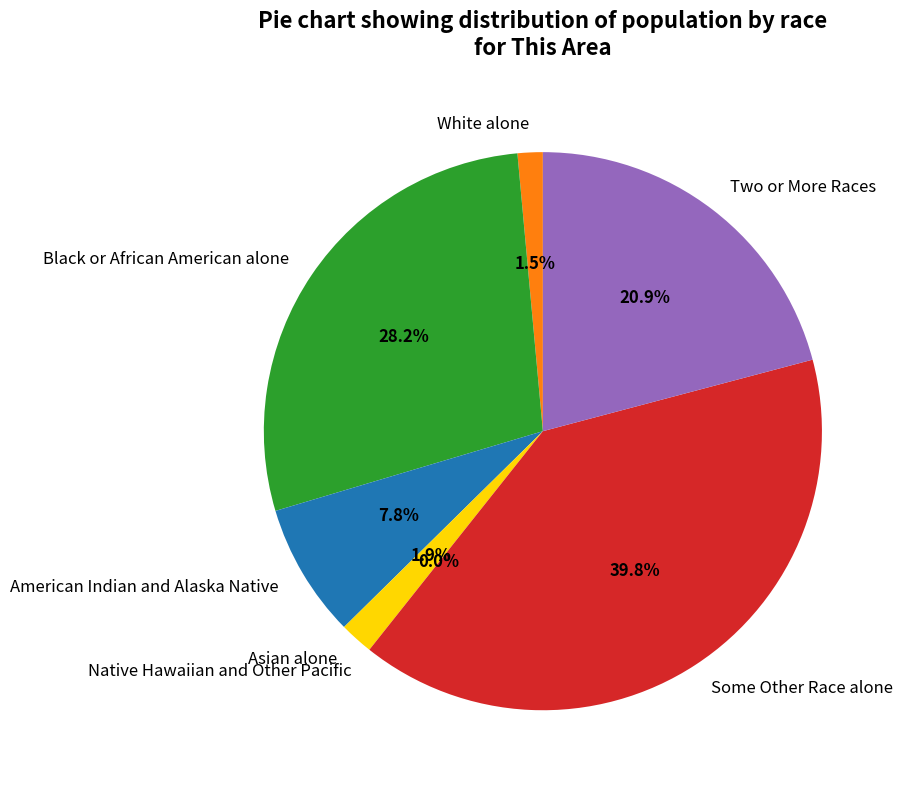

Rank the categories by value from lowest to highest.

Native Hawaiian and Other Pacific, White alone, Asian alone, American Indian and Alaska Native, Two or More Races, Black or African American alone, Some Other Race alone